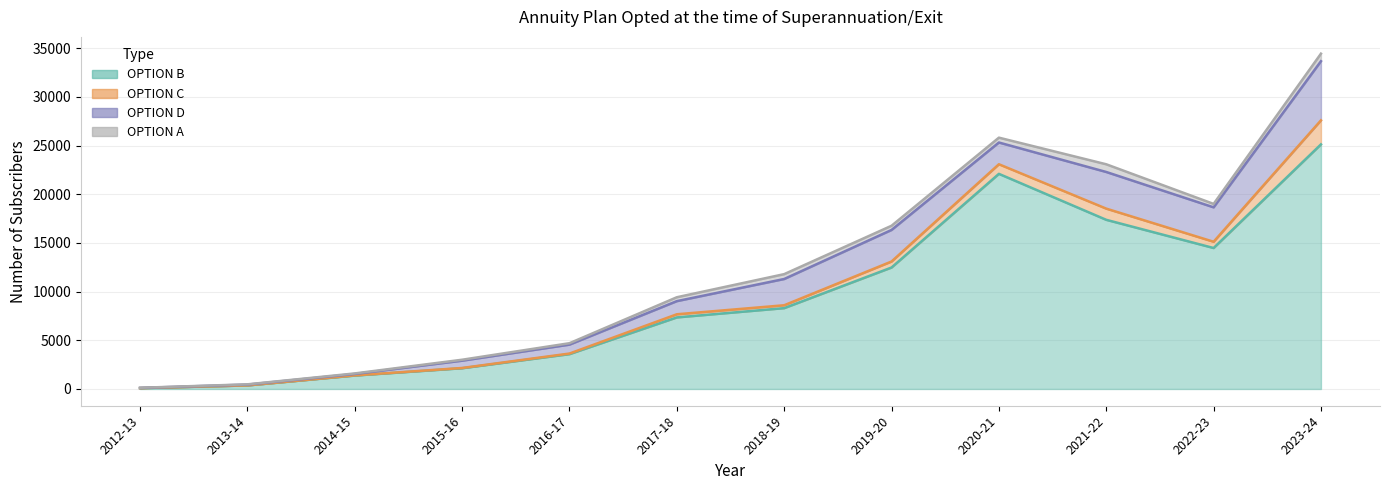

Is the value of OPTION A at 2013-14 greater than the value of OPTION C at 2014-15?

Yes